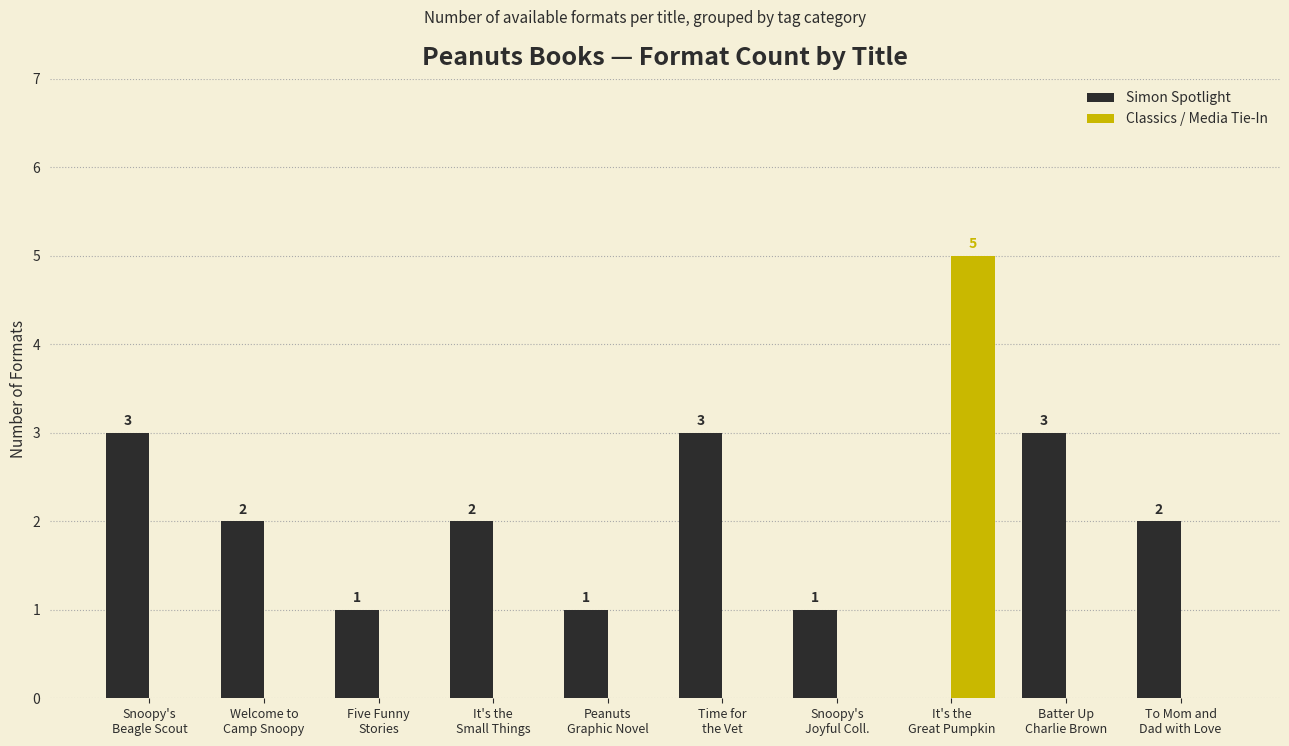

Are the bars horizontal?

No